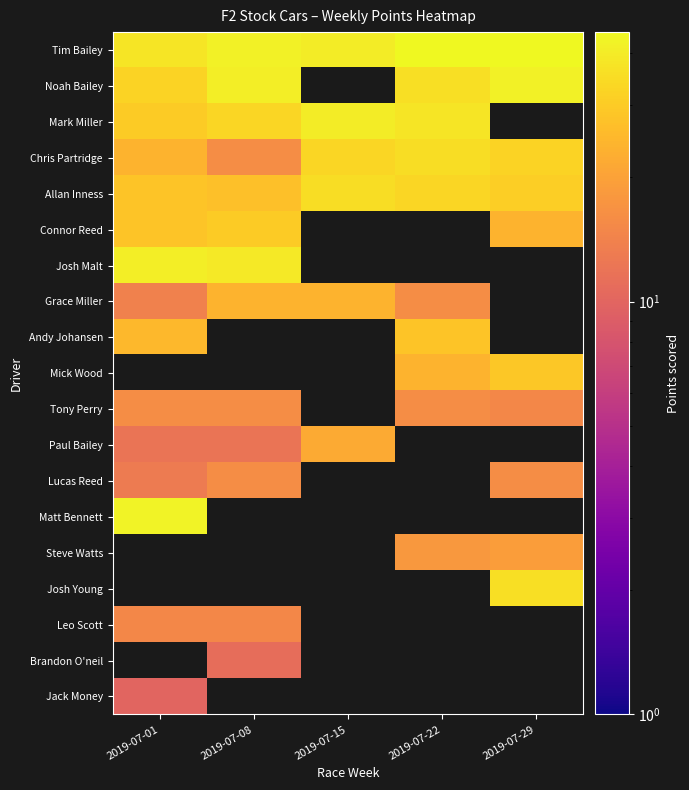

Between 2019-07-29 and 2019-07-08, which is larger?

2019-07-29